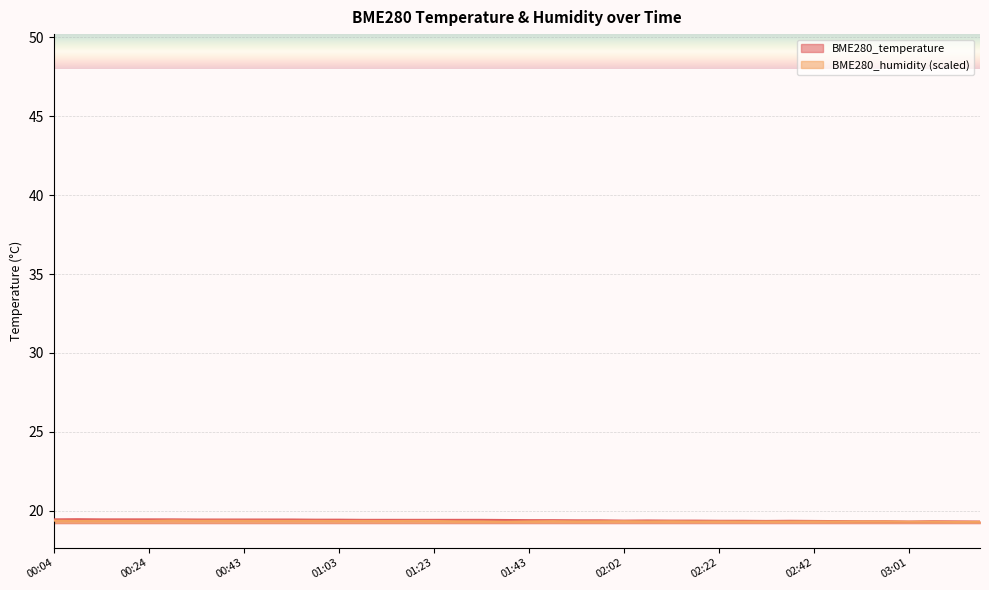

The value of BME280_humidity at 00:14 is 19.4. True or false?

True